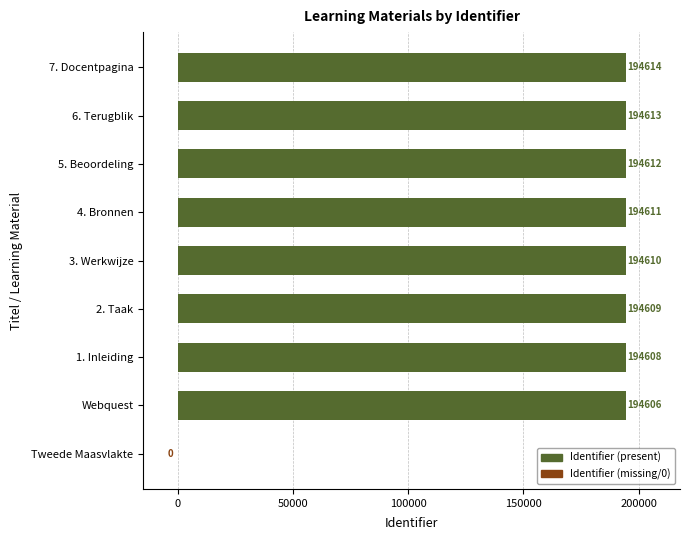

Is it true that the value at 1. Inleiding is 194608?

True